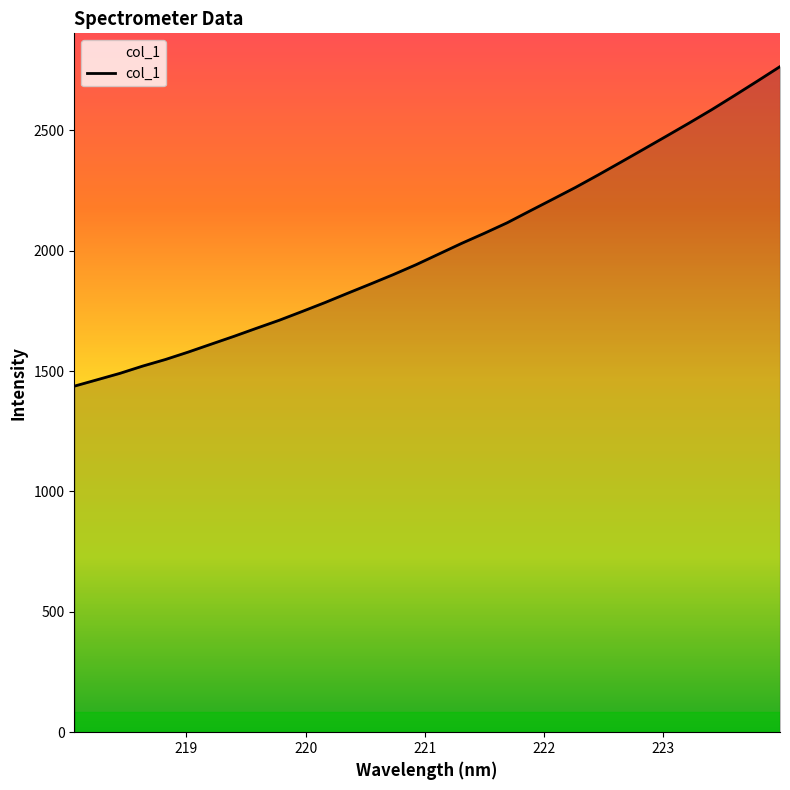

Reading right to left, list all the values displayed in this chart.

2764.5	2704.0	2644.4	2585.8	2529.9	2475.4	2421.3	2367.5	2314.2	2262.3	2213.3	2164.7	2115.6	2072.1	2030.2	1985.9	1941.6	1900.5	1861.5	1823.2	1784.4	1747.4	1711.2	1677.9	1644.0	1611.5	1578.8	1548.0	1520.6	1490.4	1463.7	1437.2